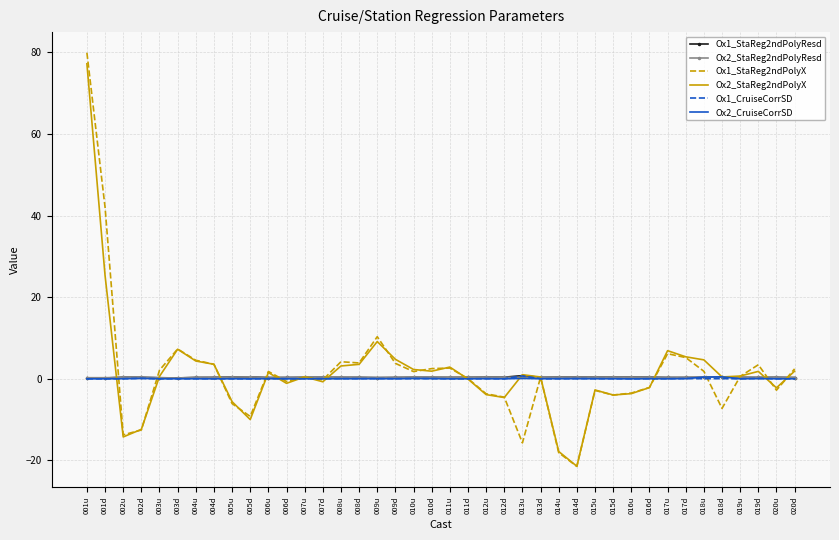

True or false: Ox2_StaReg2ndPolyResd has a value of 0.3 at 004d.

True